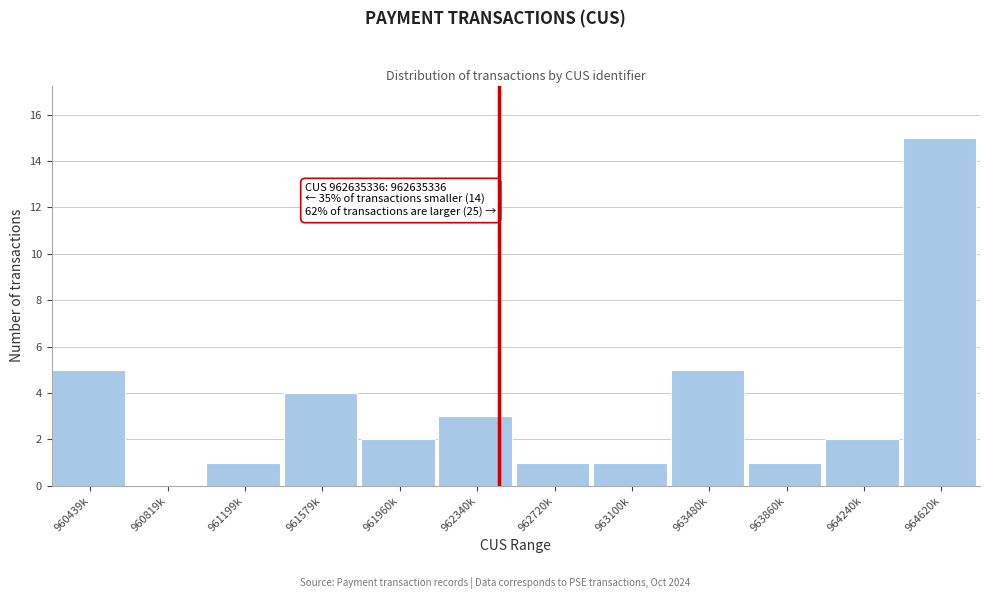

Reading left to right, list all the values displayed in this chart.

960439k=5	960819k=0	961199k=1	961579k=4	961960k=2	962340k=3	962720k=1	963100k=1	963480k=5	963860k=1	964240k=2	964620k=15